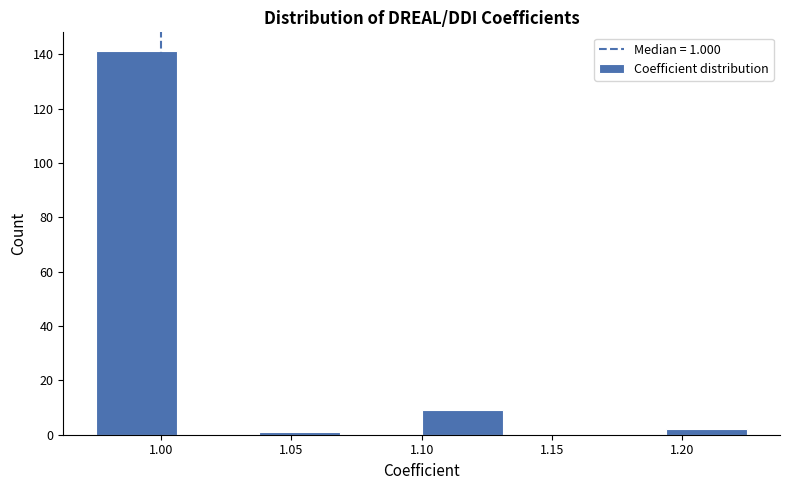

Over which range of the x-axis is the bar tallest?

0.975 to 1.005